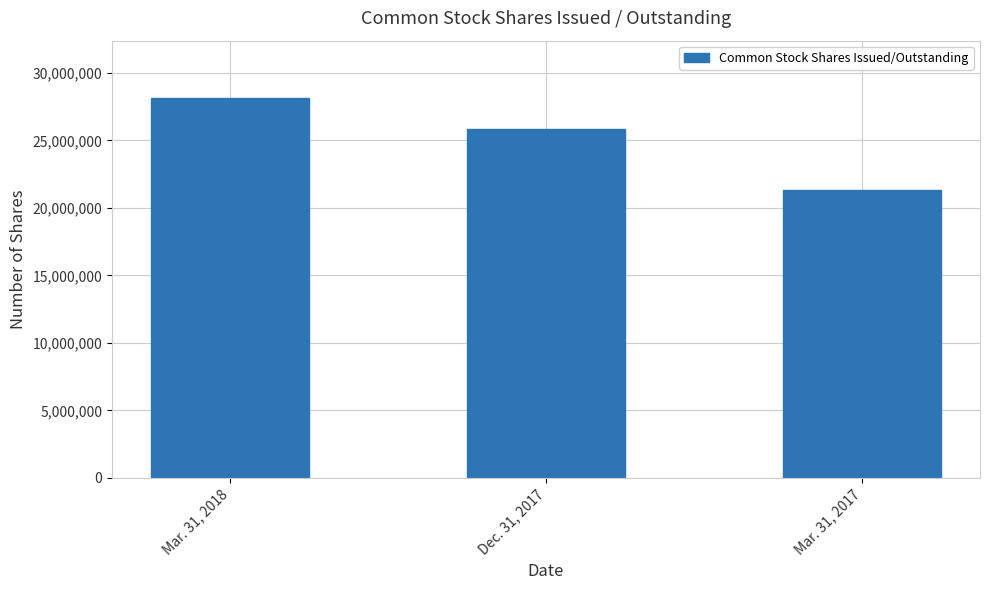

What is the approximate value at Dec. 31, 2017?

25835401